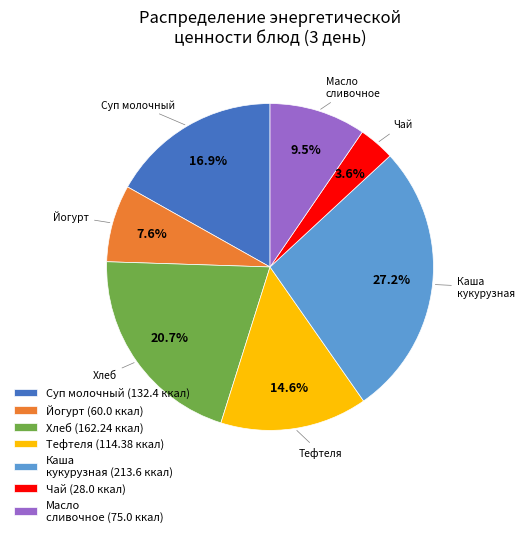

Approximately how many times larger is the value at Каша кукурузная (213.6 ккал) compared to Йогурт (60.0 ккал)?

3.6